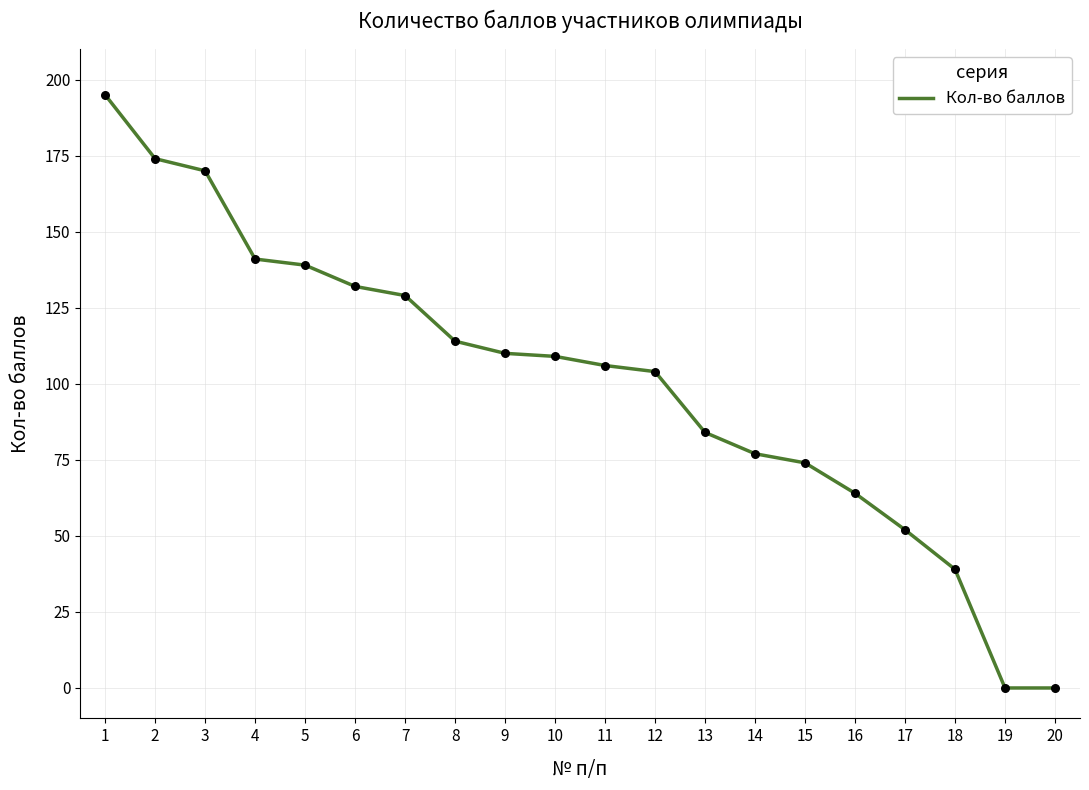

Approximately how many times larger is the value at 4 compared to 16?

2.2